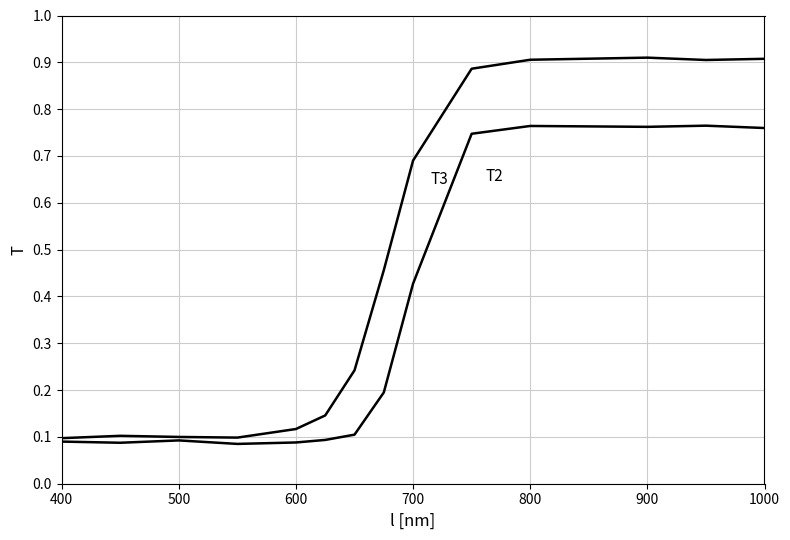

Does the chart have visible grid lines?

Yes